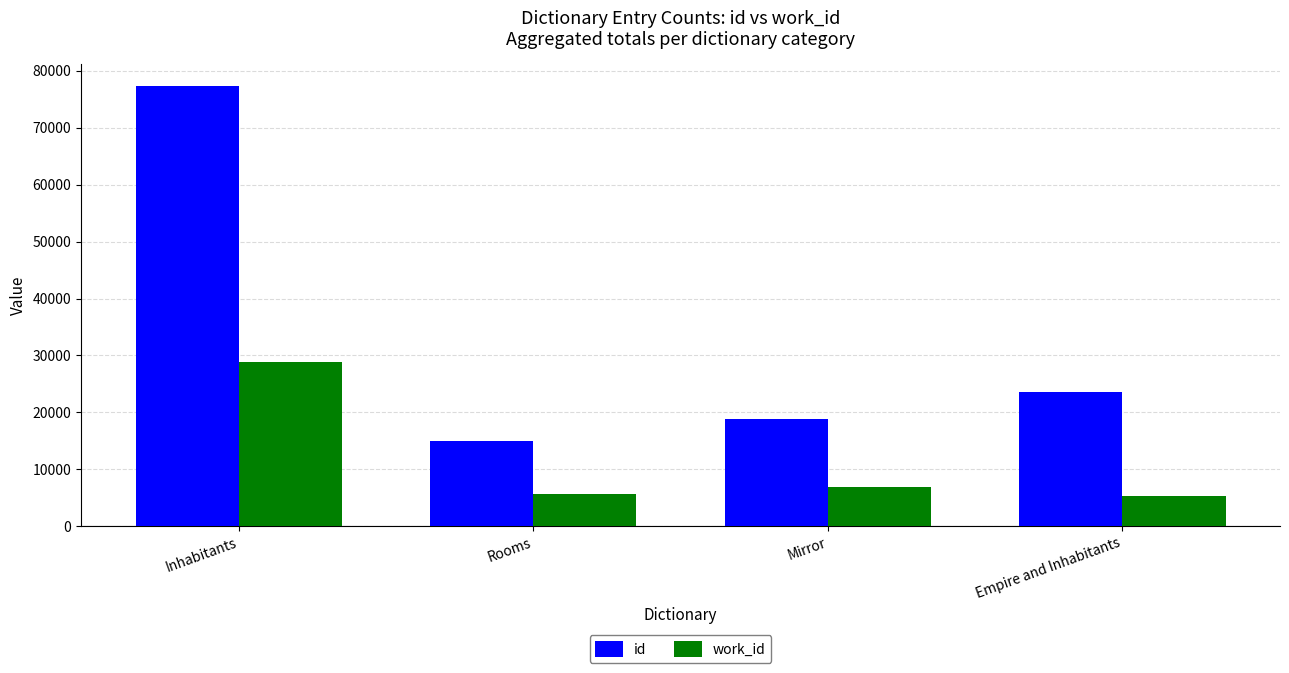

Is the value of work_id at Rooms greater than the value of id at Rooms?

No